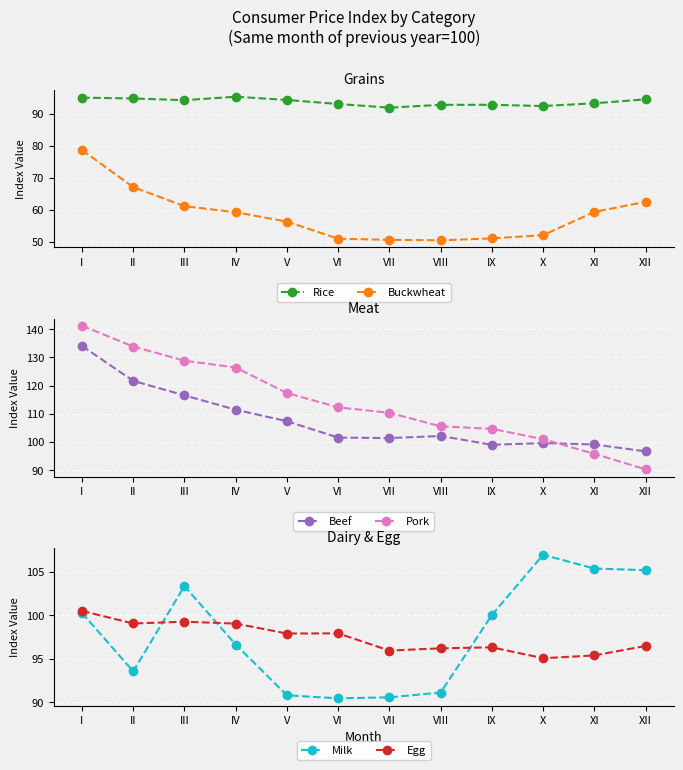

What is the difference between the second highest and second lowest values in the Buckwheat series?

16.5